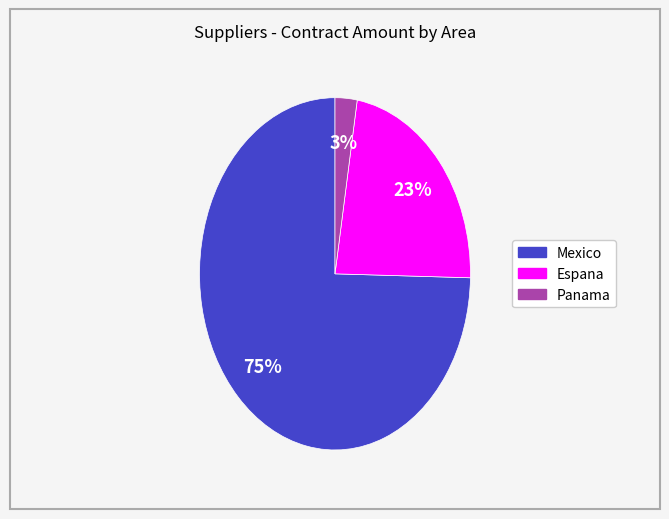

Does any single category account for the majority?

Yes